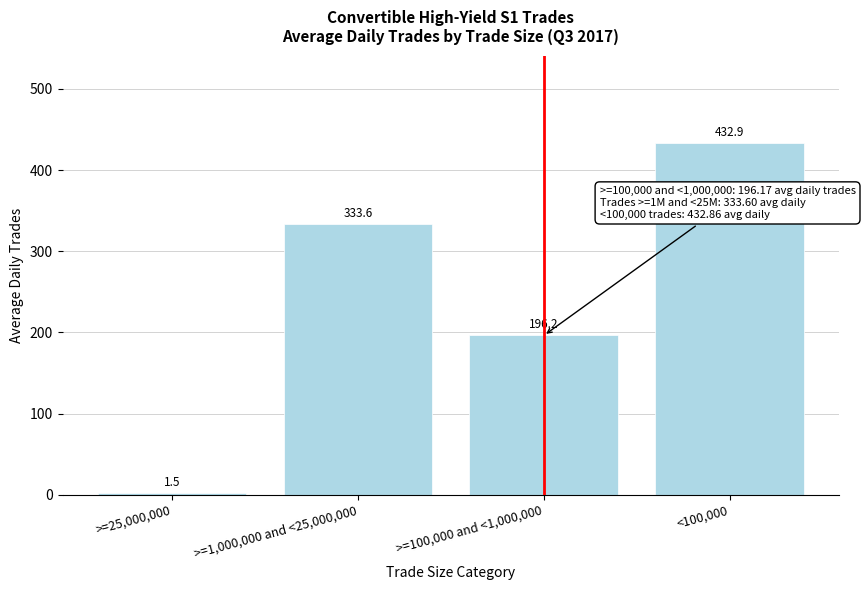

Reading right to left, transcribe all the data shown in this chart.

<100,000=432.9	>=100,000 and <1,000,000=196.2	>=1,000,000 and <25,000,000=333.6	>=25,000,000=1.5